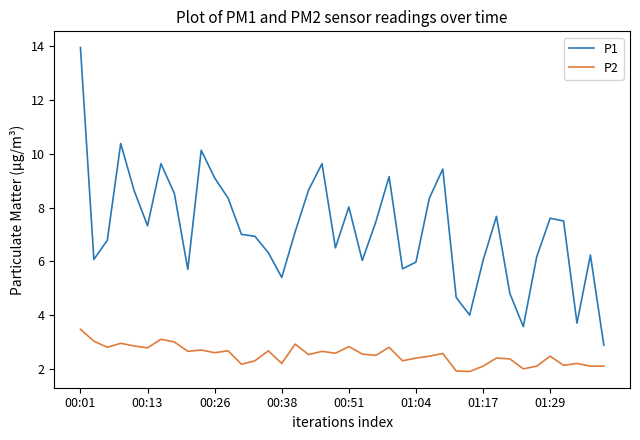

Which series has the largest range (max minus min)?

P1